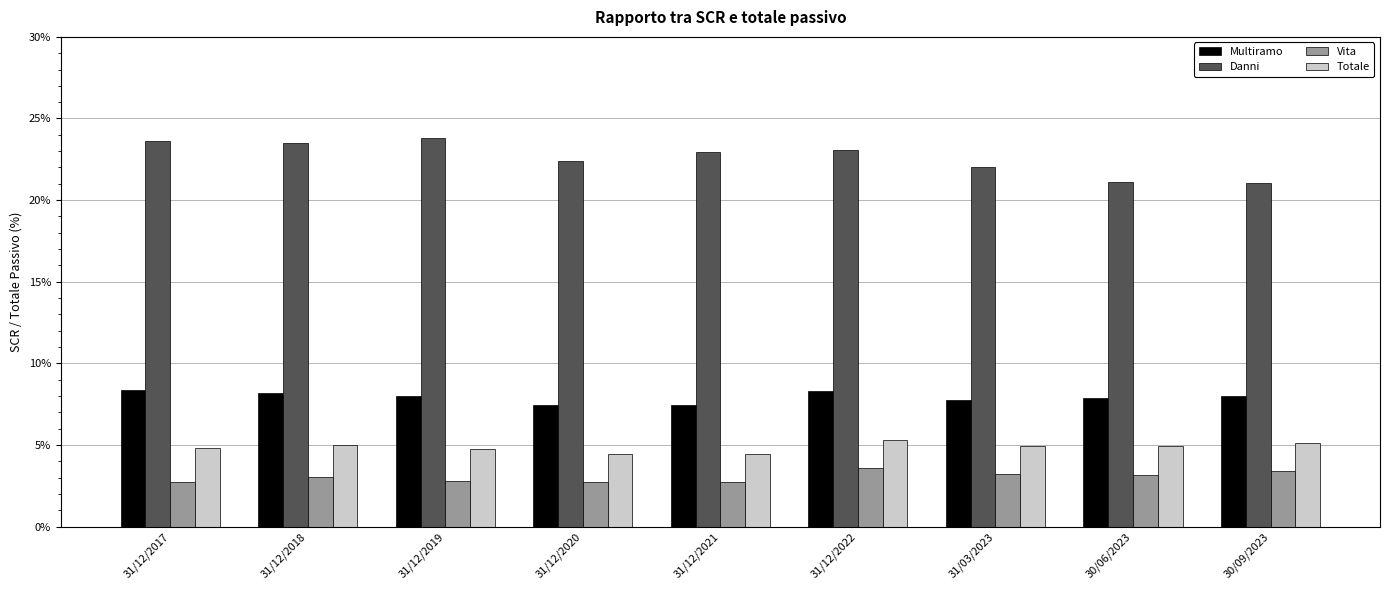

Which series has the largest range (max minus min)?

Danni